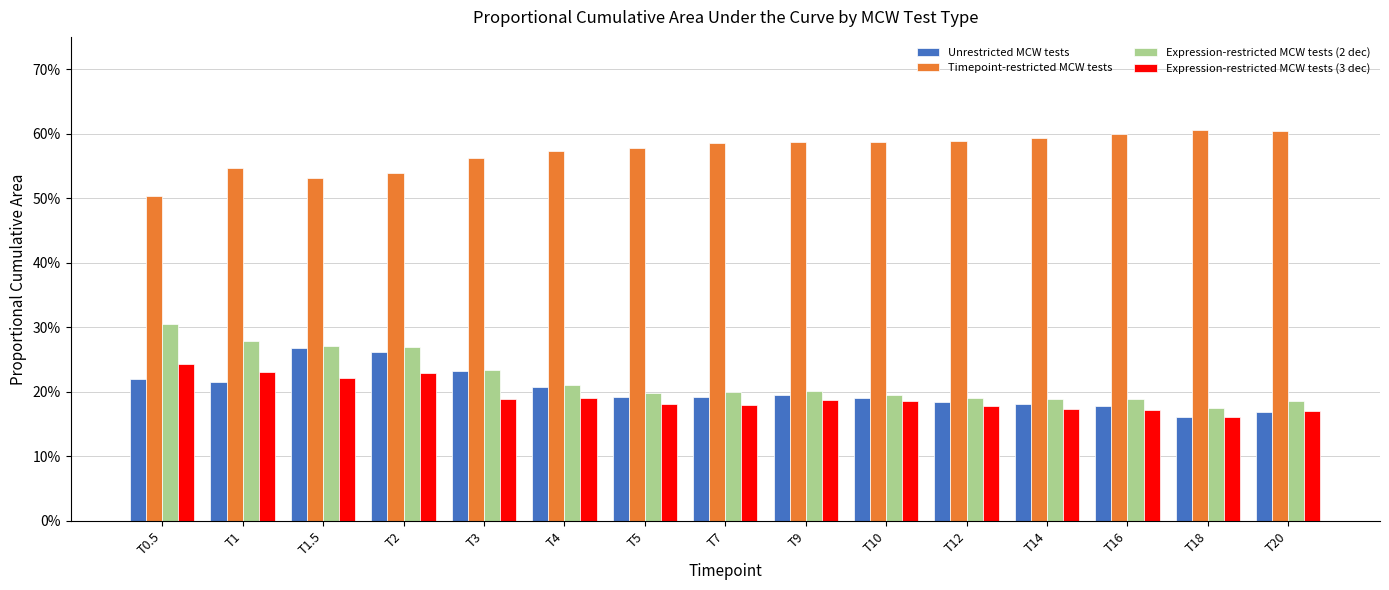

What is the total value across all series at T14?

1.1